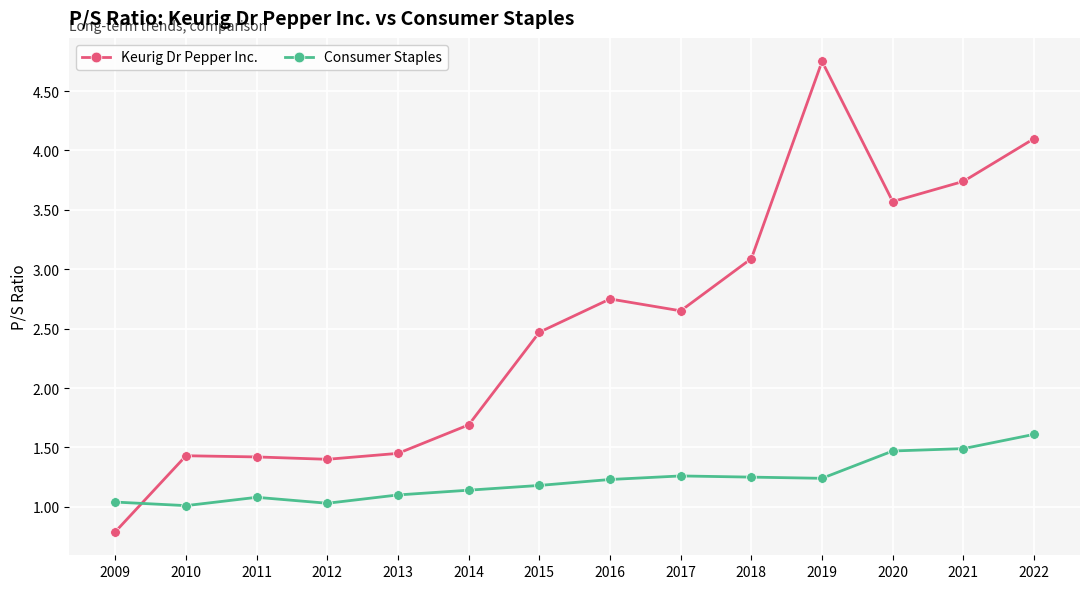

True or false: Consumer Staples has more than 1 points higher than both neighbors.

True